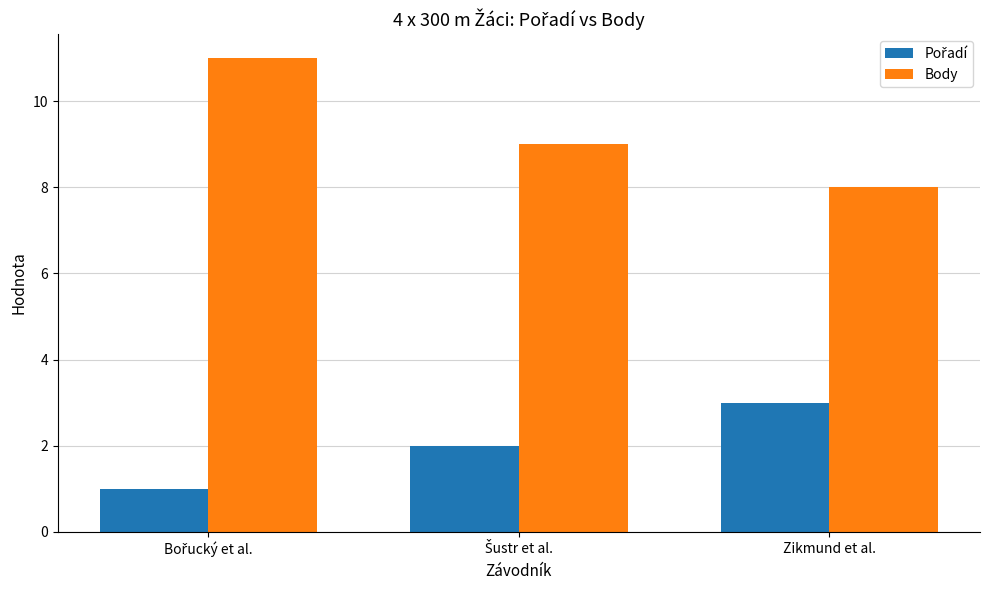

What is the greatest value displayed?

11